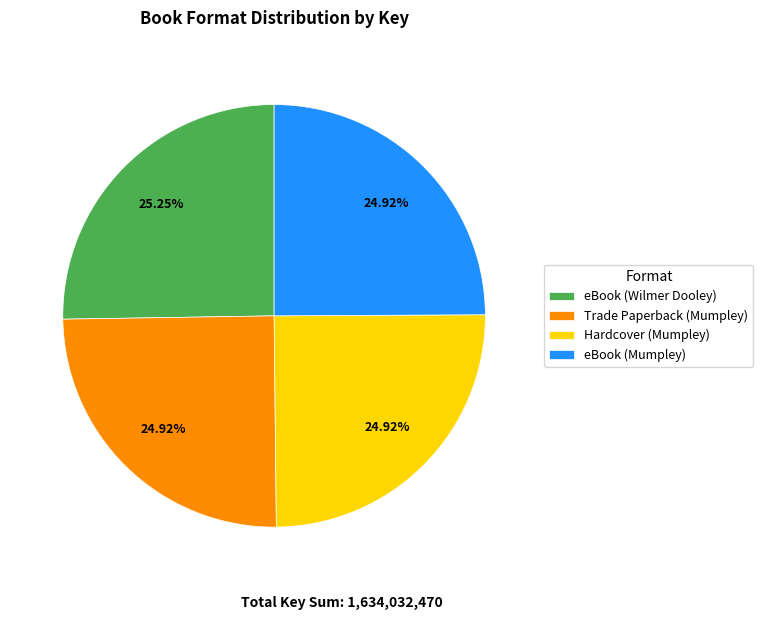

Approximately how many times larger is the value at eBook (Wilmer Dooley) compared to Trade Paperback (Mumpley)?

1.0